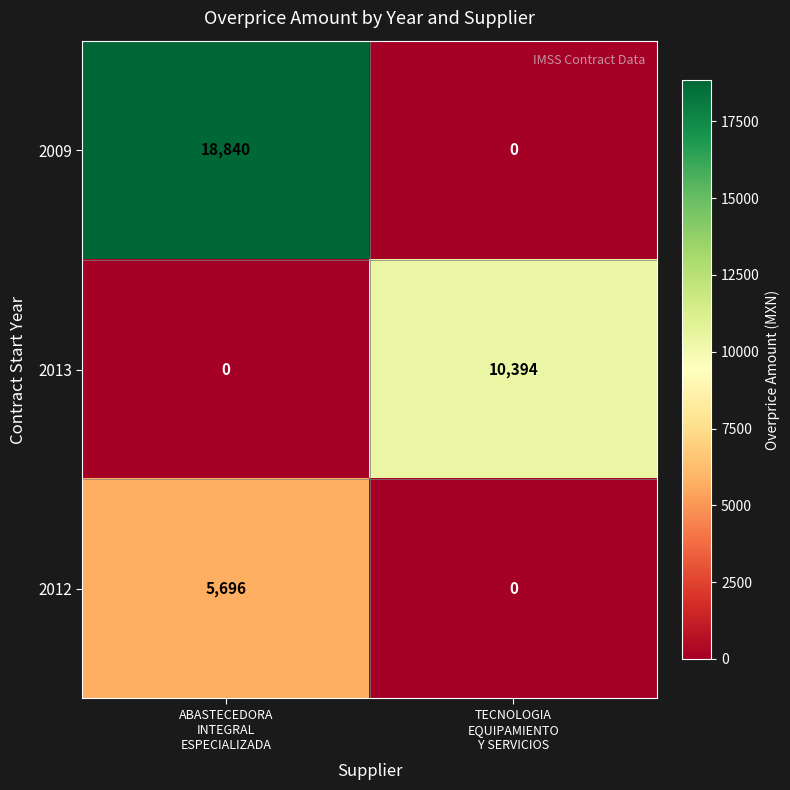

What is the sum of all 2013 values?

10394